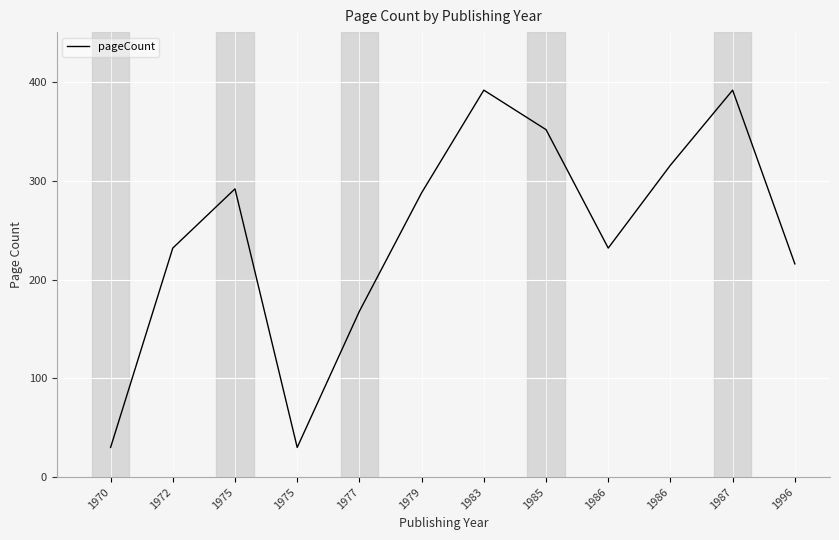

Reading right to left, extract all data points from this chart.

1996=216	1987=392	1986=316	1986=232	1985=352	1983=392	1979=288	1977=168	1975=30	1975=292	1972=232	1970=30